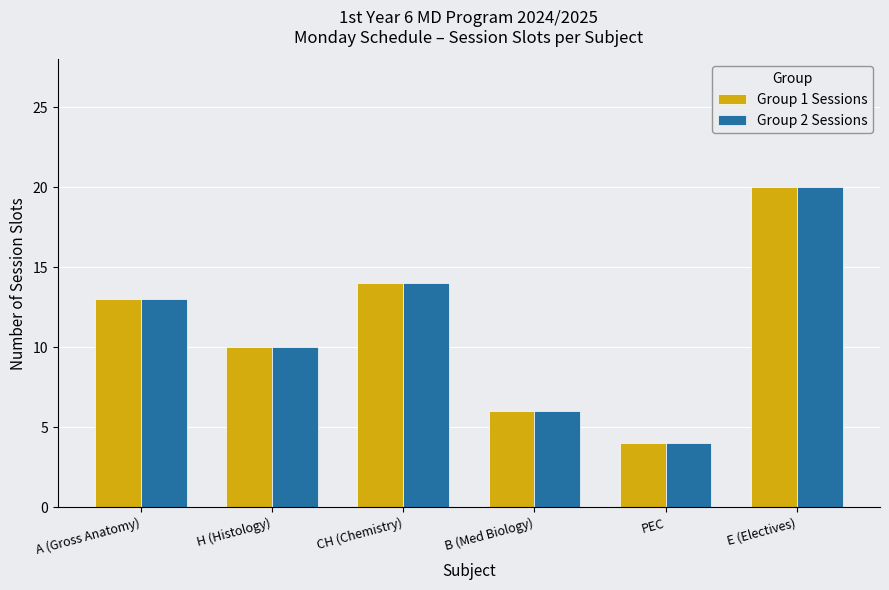

What is the label of the 4th bar from the right?

CH (Chemistry)